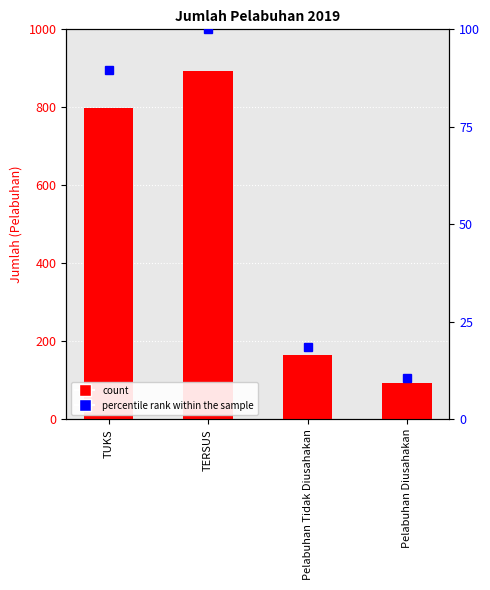

Which series changed the most between TUKS and TERSUS?

nilai